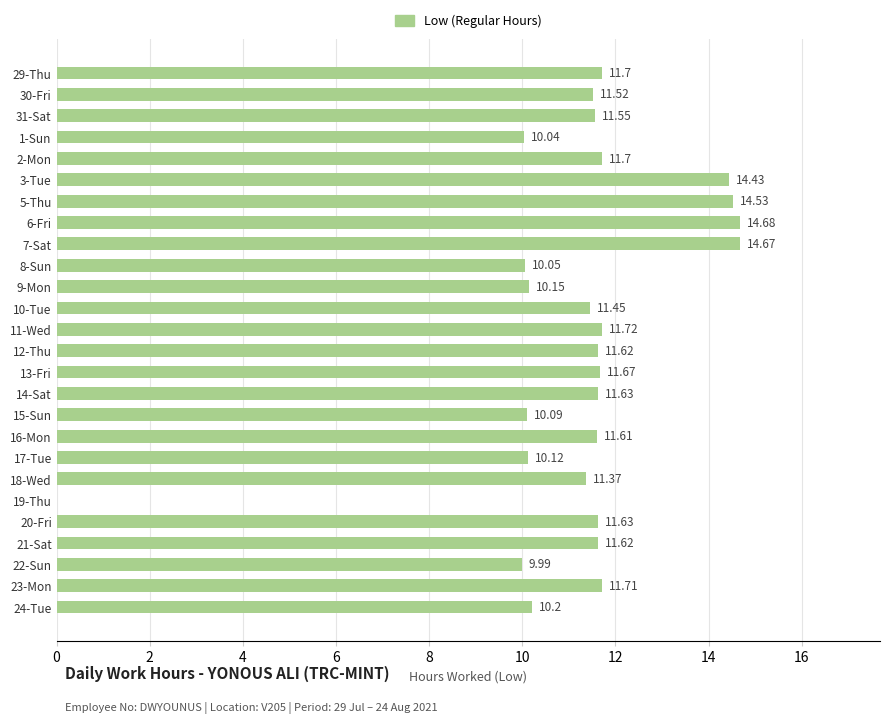

What is the sum of the values at 14-Sat and 10-Tue?

23.1